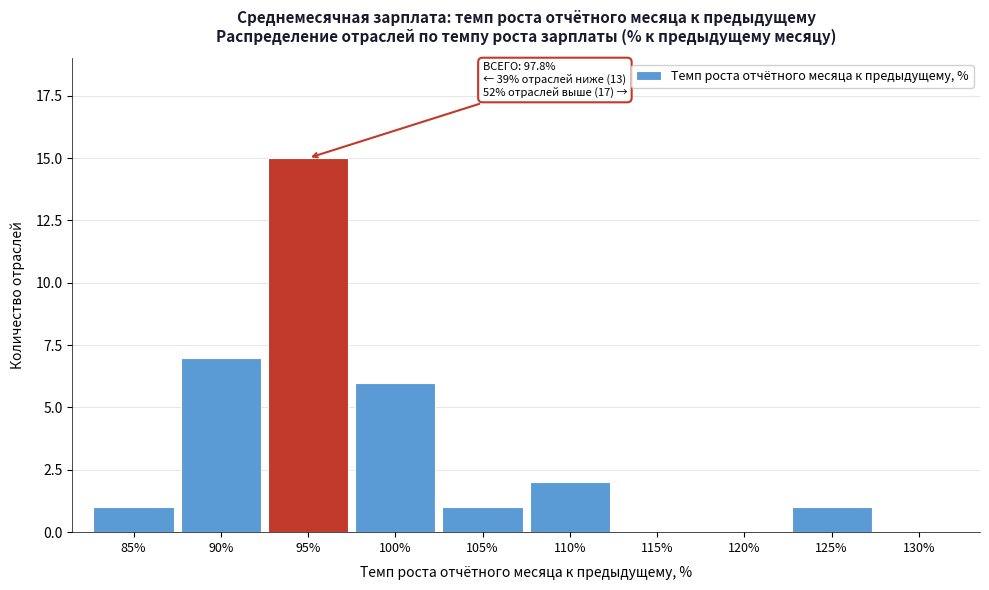

Reading left to right, extract all data points from this chart.

85%=1	90%=7	95%=15	100%=6	105%=1	110%=2	115%=0	120%=0	125%=1	130%=0